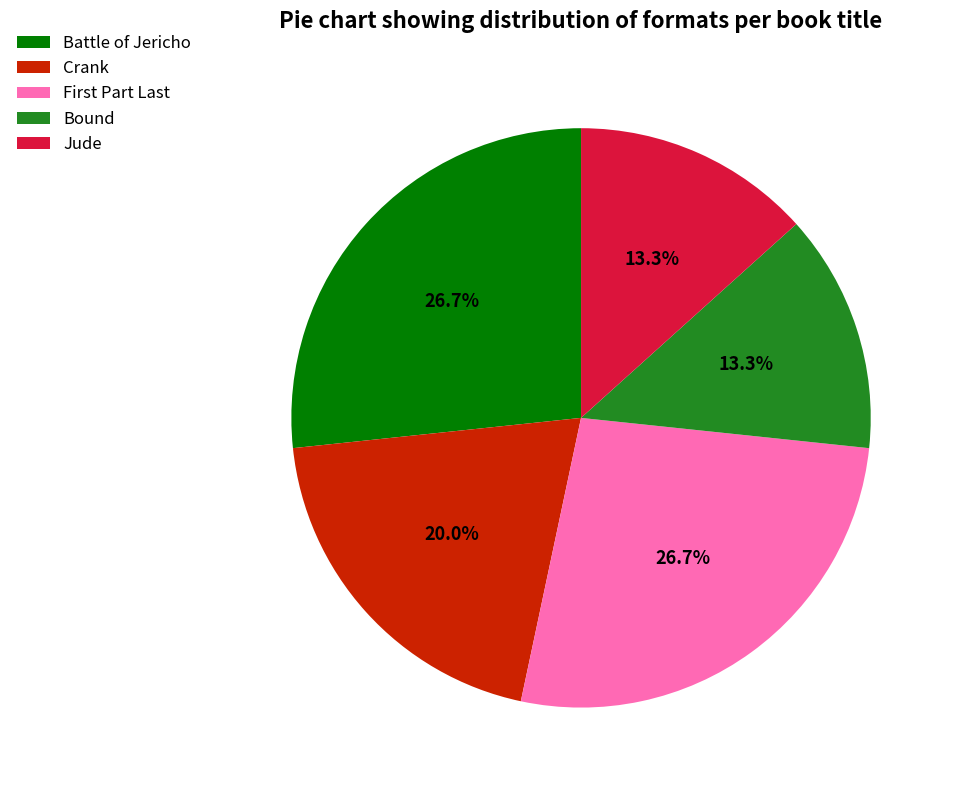

What is the ratio of the value at Crank to the value at Bound?

1.5